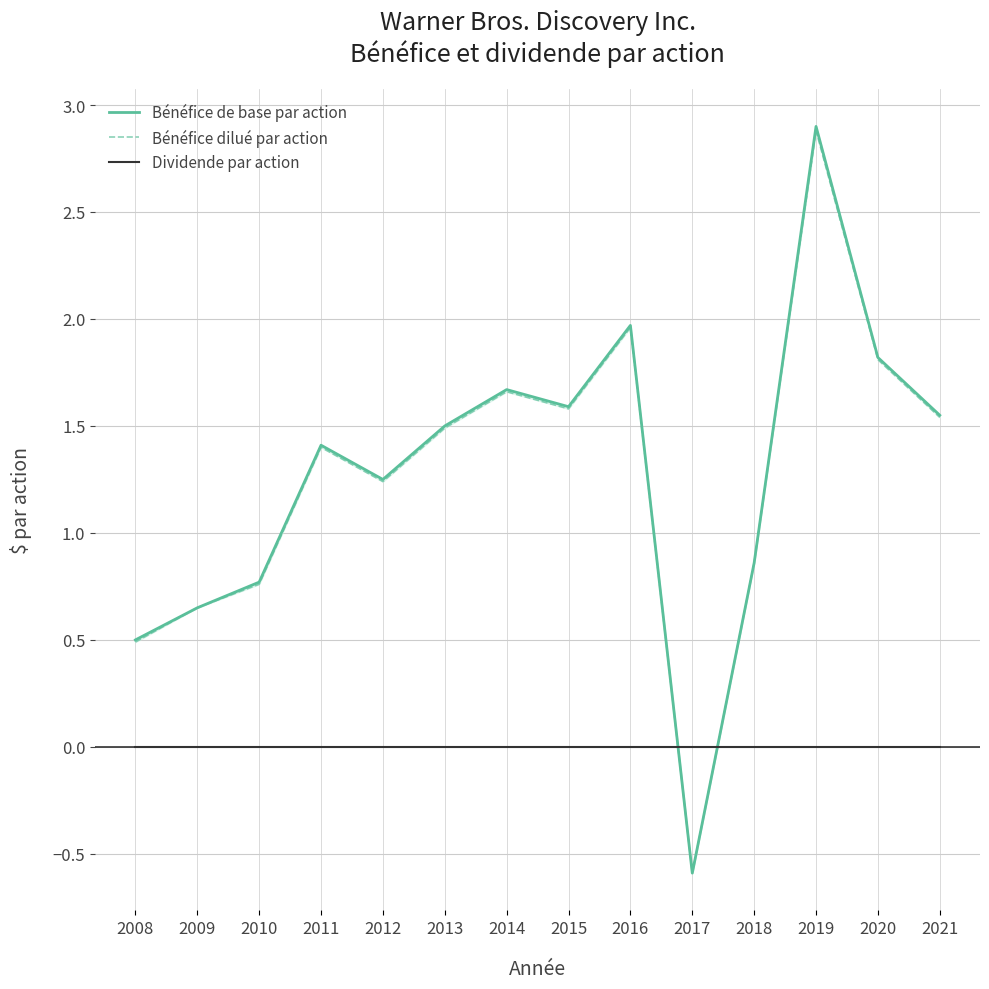

The Bénéfice dilué par action series shows 1.8 at 2020. True or false?

True